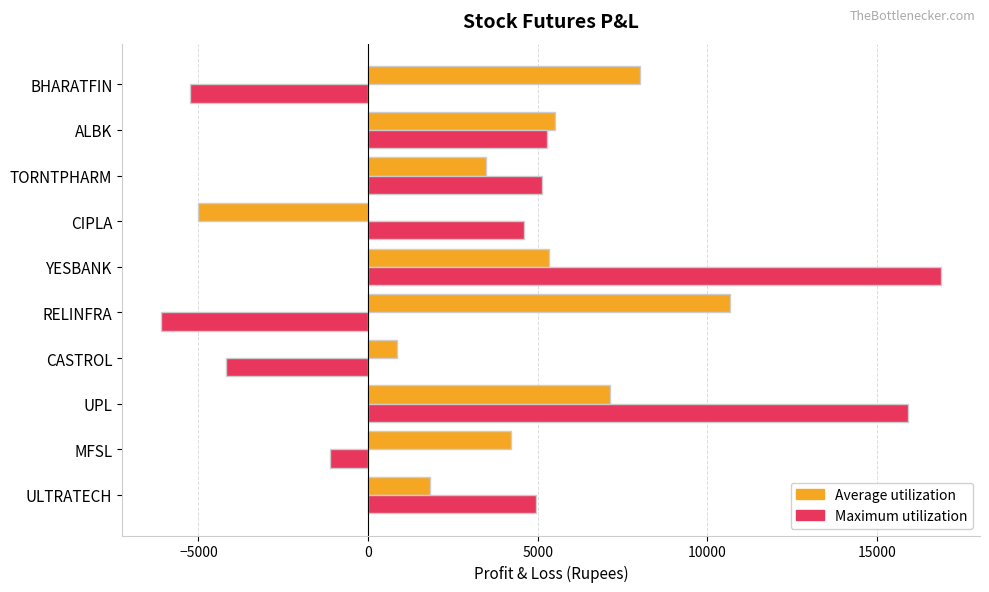

Which series changed the most between MFSL and YESBANK?

Maximum utilization